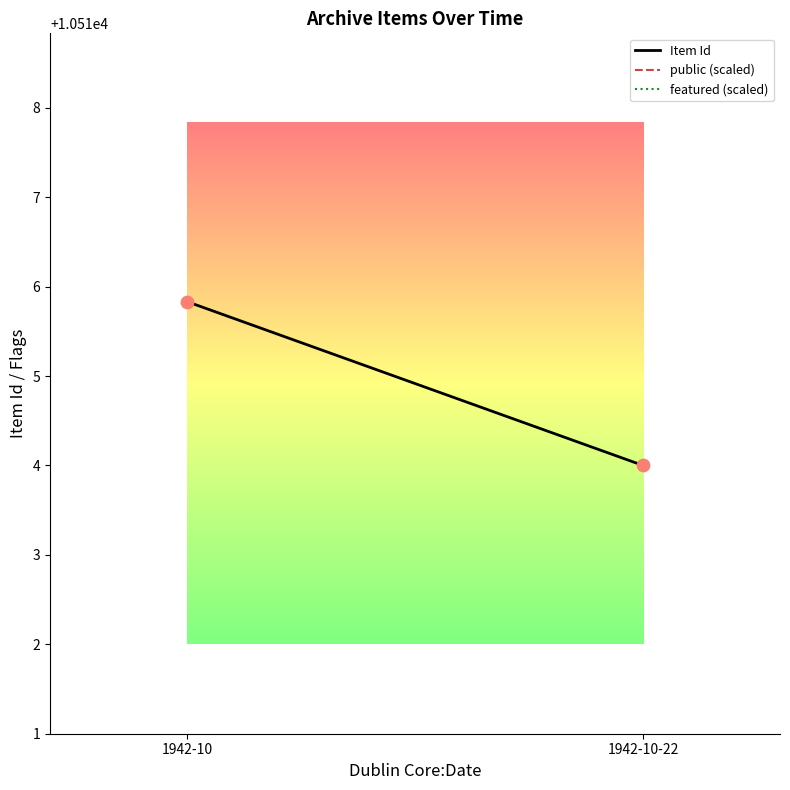

What is the average Y value?

10514.9